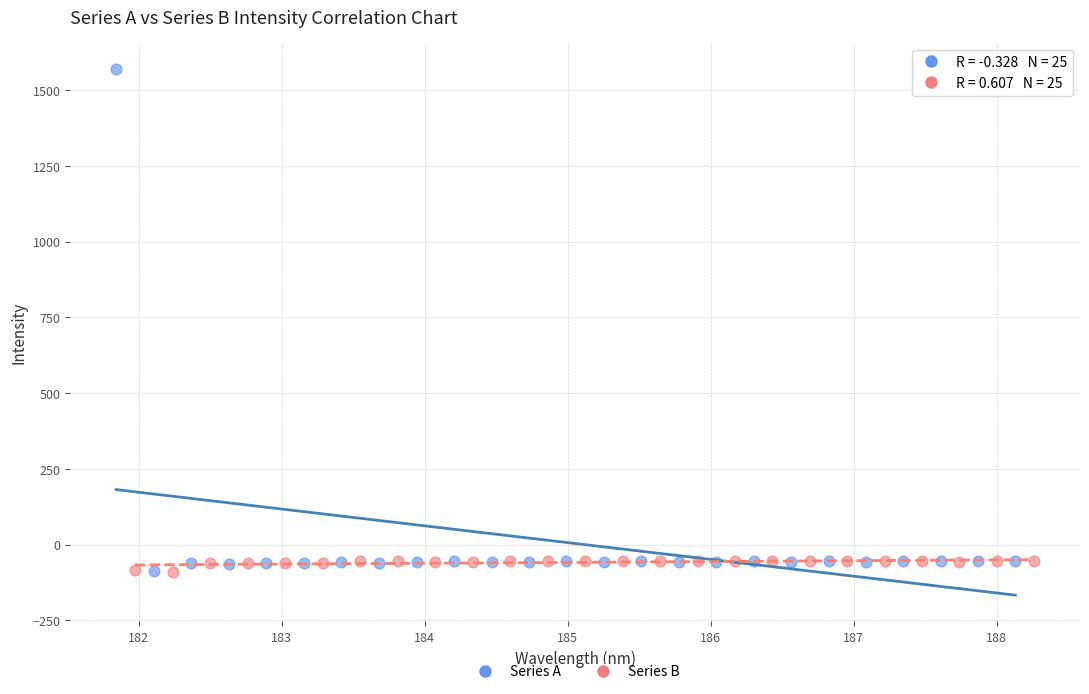

Which series has the largest Y range (max minus min)?

Series A